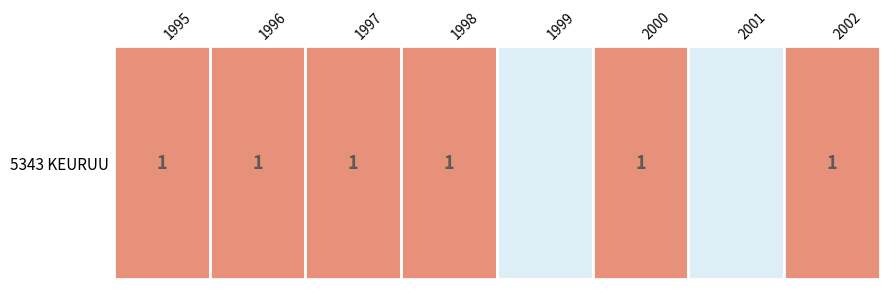

How many data points does each series have?

8